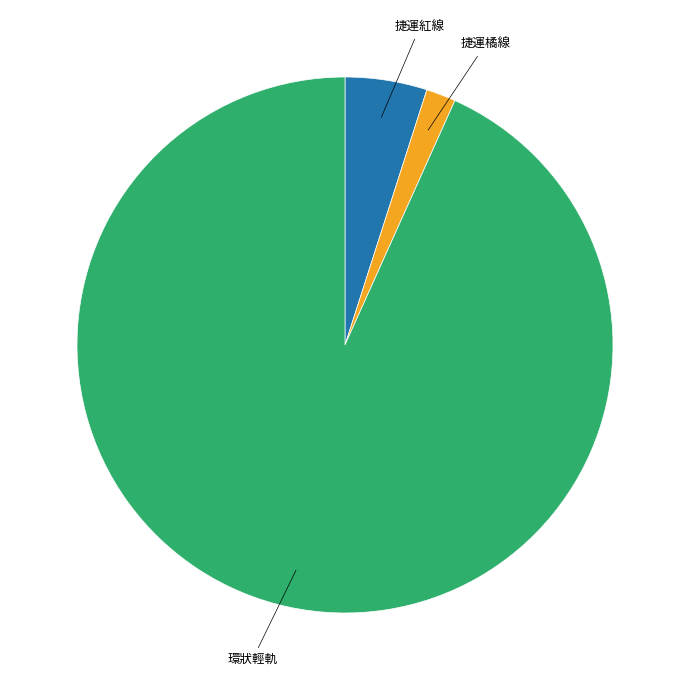

Does any single category account for the majority?

Yes